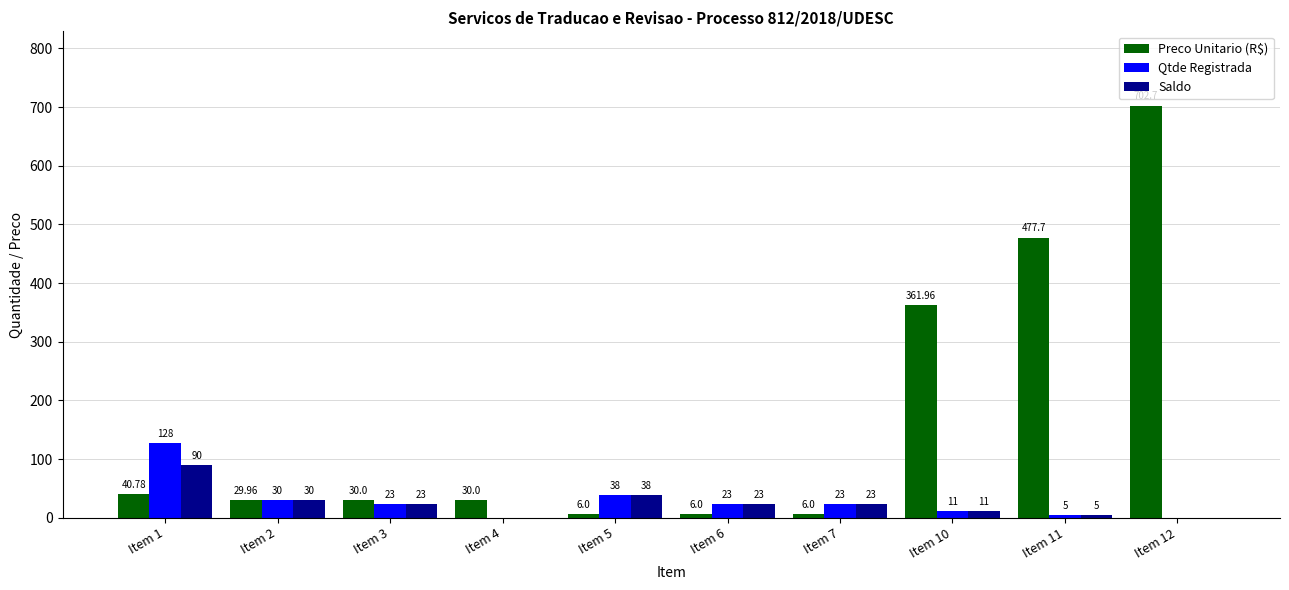

What is the sum of the Qtde Registrada values at Item 11 and Item 6?

28.0